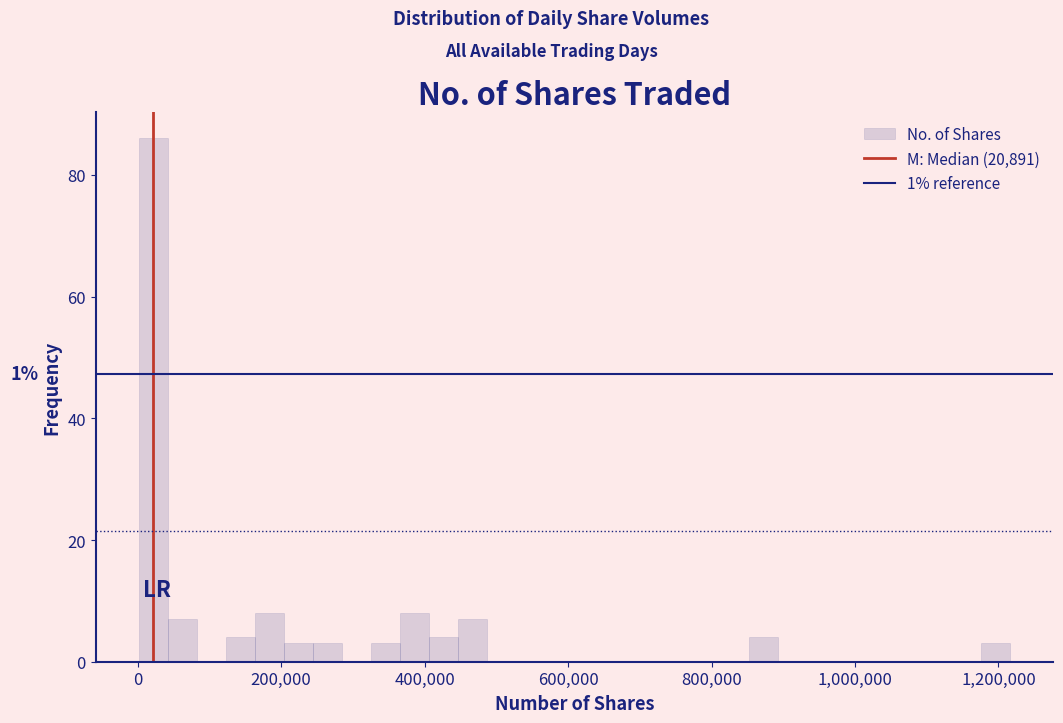

Around what value on the x-axis is the tallest bar? Give the approximate position of its centre, as read against the axis.

20000